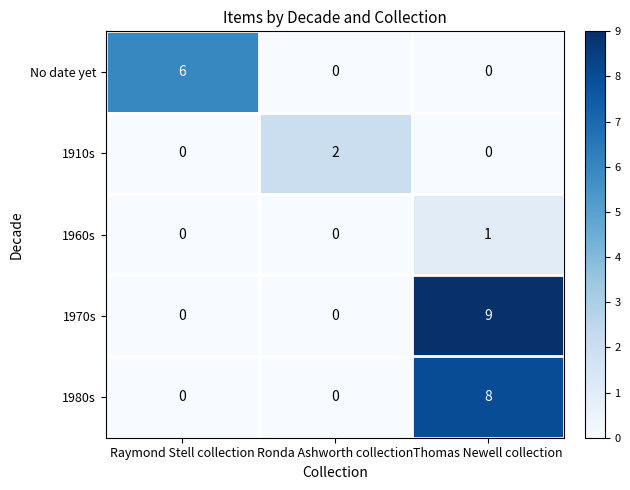

Rank the series by their maximum value, from lowest to highest.

1960s, 1910s, No date yet, 1980s, 1970s